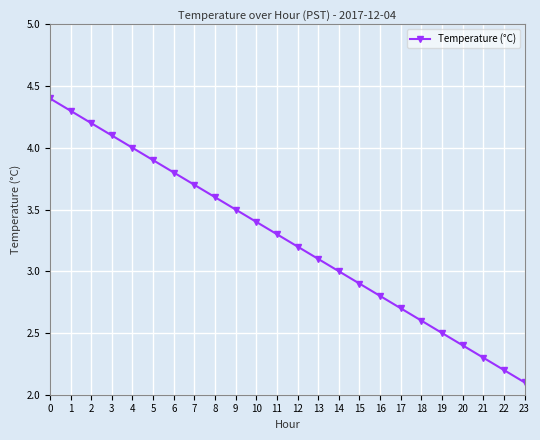

Rank the categories by value from lowest to highest.

23, 22, 21, 20, 19, 18, 17, 16, 15, 14, 13, 12, 11, 10, 9, 8, 7, 6, 5, 4, 3, 2, 1, 0